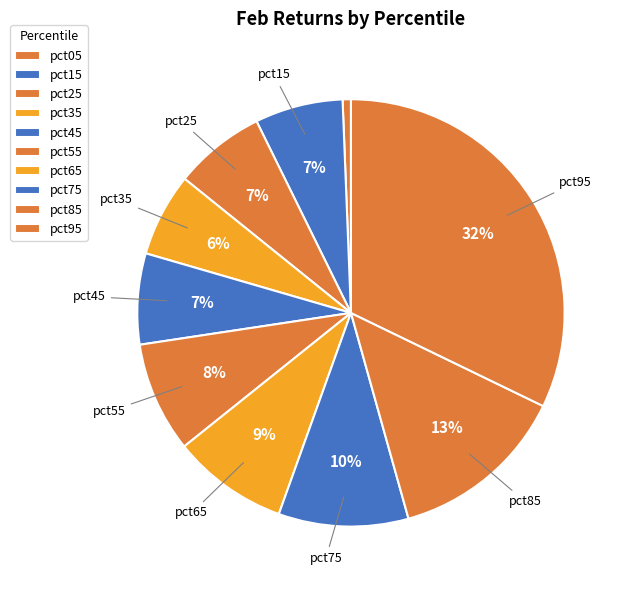

What is the smallest slice in the pie chart?

pct05